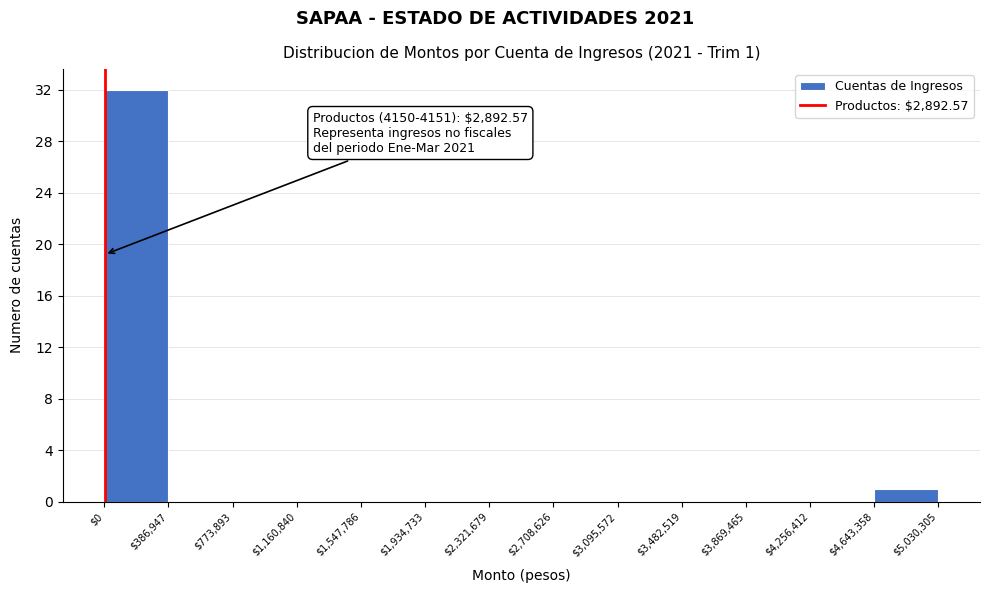

Which range on the x-axis has the tallest bar?

$0 to $386,947